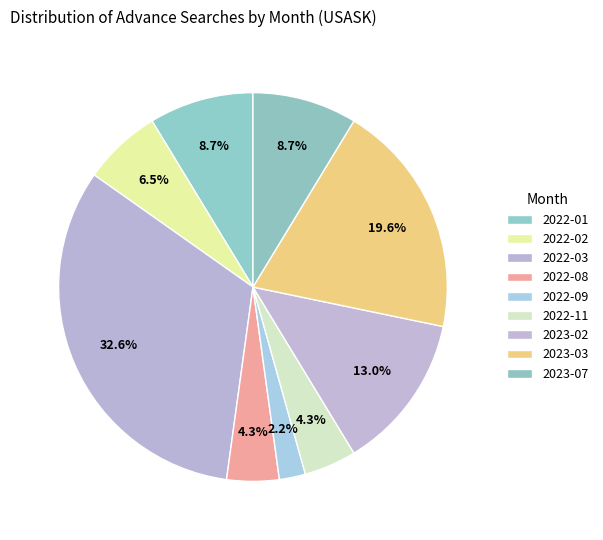

What portion of the pie excludes 2022-03?

67.4%